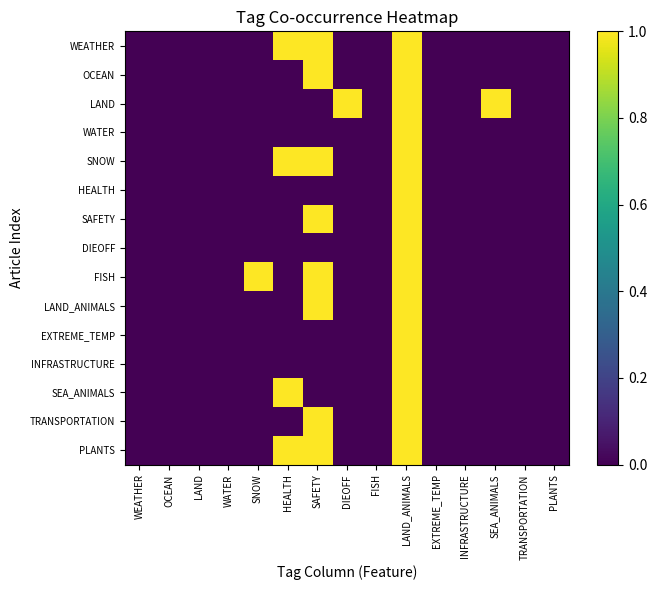

Reading left to right, what are all the values shown in this chart?

WEATHER: WEATHER=0	OCEAN=0	LAND=0	WATER=0	SNOW=0	HEALTH=1	SAFETY=1	DIEOFF=0	FISH=0	LAND_ANIMALS=1	EXTREME_TEMP=0	INFRASTRUCTURE=0	SEA_ANIMALS=0	TRANSPORTATION=0	PLANTS=0
OCEAN: WEATHER=0	OCEAN=0	LAND=0	WATER=0	SNOW=0	HEALTH=0	SAFETY=1	DIEOFF=0	FISH=0	LAND_ANIMALS=1	EXTREME_TEMP=0	INFRASTRUCTURE=0	SEA_ANIMALS=0	TRANSPORTATION=0	PLANTS=0
LAND: WEATHER=0	OCEAN=0	LAND=0	WATER=0	SNOW=0	HEALTH=0	SAFETY=0	DIEOFF=1	FISH=0	LAND_ANIMALS=1	EXTREME_TEMP=0	INFRASTRUCTURE=0	SEA_ANIMALS=1	TRANSPORTATION=0	PLANTS=0
WATER: WEATHER=0	OCEAN=0	LAND=0	WATER=0	SNOW=0	HEALTH=0	SAFETY=0	DIEOFF=0	FISH=0	LAND_ANIMALS=1	EXTREME_TEMP=0	INFRASTRUCTURE=0	SEA_ANIMALS=0	TRANSPORTATION=0	PLANTS=0
SNOW: WEATHER=0	OCEAN=0	LAND=0	WATER=0	SNOW=0	HEALTH=1	SAFETY=1	DIEOFF=0	FISH=0	LAND_ANIMALS=1	EXTREME_TEMP=0	INFRASTRUCTURE=0	SEA_ANIMALS=0	TRANSPORTATION=0	PLANTS=0
HEALTH: WEATHER=0	OCEAN=0	LAND=0	WATER=0	SNOW=0	HEALTH=0	SAFETY=0	DIEOFF=0	FISH=0	LAND_ANIMALS=1	EXTREME_TEMP=0	INFRASTRUCTURE=0	SEA_ANIMALS=0	TRANSPORTATION=0	PLANTS=0
SAFETY: WEATHER=0	OCEAN=0	LAND=0	WATER=0	SNOW=0	HEALTH=0	SAFETY=1	DIEOFF=0	FISH=0	LAND_ANIMALS=1	EXTREME_TEMP=0	INFRASTRUCTURE=0	SEA_ANIMALS=0	TRANSPORTATION=0	PLANTS=0
DIEOFF: WEATHER=0	OCEAN=0	LAND=0	WATER=0	SNOW=0	HEALTH=0	SAFETY=0	DIEOFF=0	FISH=0	LAND_ANIMALS=1	EXTREME_TEMP=0	INFRASTRUCTURE=0	SEA_ANIMALS=0	TRANSPORTATION=0	PLANTS=0
FISH: WEATHER=0	OCEAN=0	LAND=0	WATER=0	SNOW=1	HEALTH=0	SAFETY=1	DIEOFF=0	FISH=0	LAND_ANIMALS=1	EXTREME_TEMP=0	INFRASTRUCTURE=0	SEA_ANIMALS=0	TRANSPORTATION=0	PLANTS=0
LAND_ANIMALS: WEATHER=0	OCEAN=0	LAND=0	WATER=0	SNOW=0	HEALTH=0	SAFETY=1	DIEOFF=0	FISH=0	LAND_ANIMALS=1	EXTREME_TEMP=0	INFRASTRUCTURE=0	SEA_ANIMALS=0	TRANSPORTATION=0	PLANTS=0
EXTREME_TEMP: WEATHER=0	OCEAN=0	LAND=0	WATER=0	SNOW=0	HEALTH=0	SAFETY=0	DIEOFF=0	FISH=0	LAND_ANIMALS=1	EXTREME_TEMP=0	INFRASTRUCTURE=0	SEA_ANIMALS=0	TRANSPORTATION=0	PLANTS=0
INFRASTRUCTURE: WEATHER=0	OCEAN=0	LAND=0	WATER=0	SNOW=0	HEALTH=0	SAFETY=0	DIEOFF=0	FISH=0	LAND_ANIMALS=1	EXTREME_TEMP=0	INFRASTRUCTURE=0	SEA_ANIMALS=0	TRANSPORTATION=0	PLANTS=0
SEA_ANIMALS: WEATHER=0	OCEAN=0	LAND=0	WATER=0	SNOW=0	HEALTH=1	SAFETY=0	DIEOFF=0	FISH=0	LAND_ANIMALS=1	EXTREME_TEMP=0	INFRASTRUCTURE=0	SEA_ANIMALS=0	TRANSPORTATION=0	PLANTS=0
TRANSPORTATION: WEATHER=0	OCEAN=0	LAND=0	WATER=0	SNOW=0	HEALTH=0	SAFETY=1	DIEOFF=0	FISH=0	LAND_ANIMALS=1	EXTREME_TEMP=0	INFRASTRUCTURE=0	SEA_ANIMALS=0	TRANSPORTATION=0	PLANTS=0
PLANTS: WEATHER=0	OCEAN=0	LAND=0	WATER=0	SNOW=0	HEALTH=1	SAFETY=1	DIEOFF=0	FISH=0	LAND_ANIMALS=1	EXTREME_TEMP=0	INFRASTRUCTURE=0	SEA_ANIMALS=0	TRANSPORTATION=0	PLANTS=0